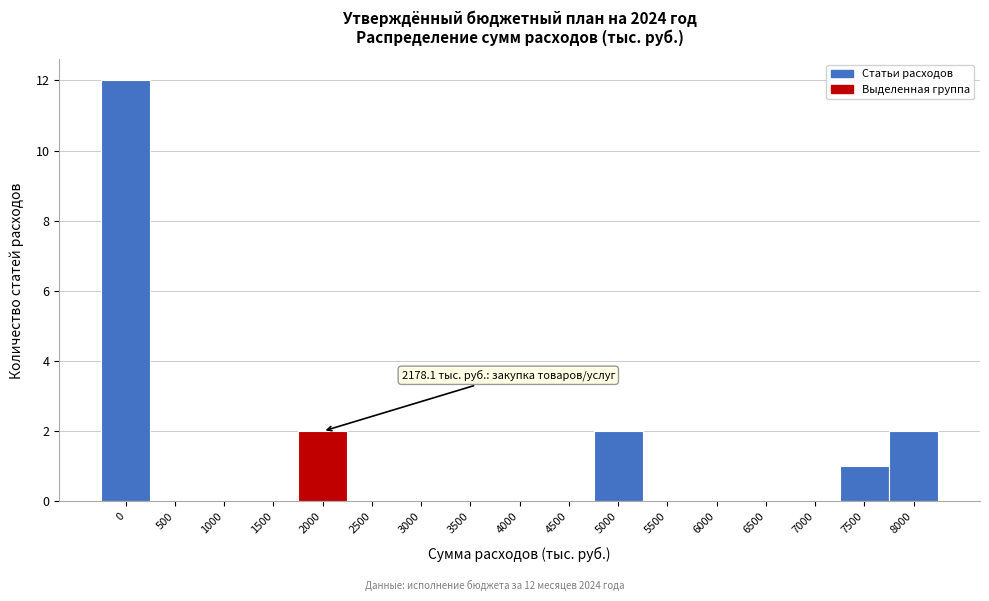

Reading left to right, extract all data points from this chart.

0=12	500=0	1000=0	1500=0	2000=2	2500=0	3000=0	3500=0	4000=0	4500=0	5000=2	5500=0	6000=0	6500=0	7000=0	7500=1	8000=2